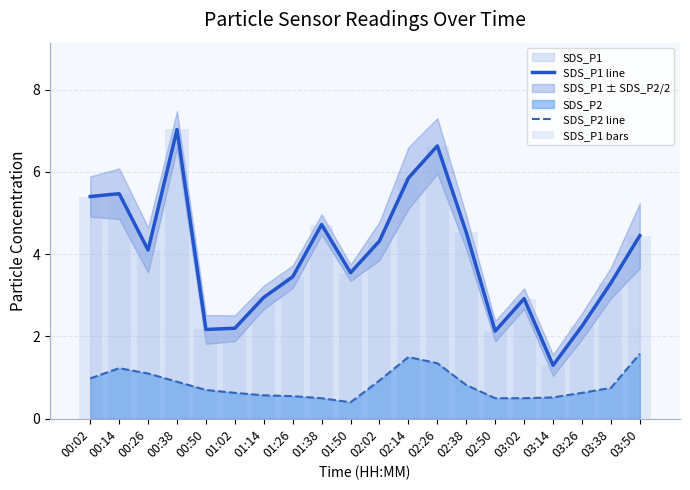

True or false: SDS_P1 line has a value of 5.5 at 00:14.

True